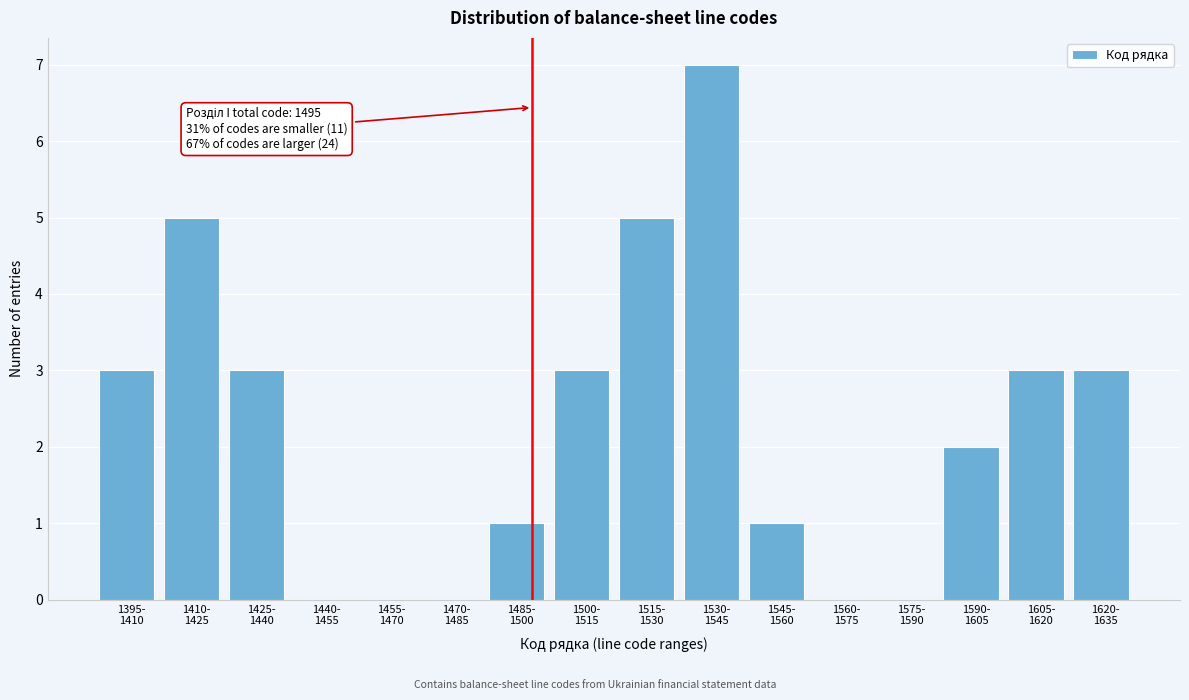

What is the sum of all values?

36